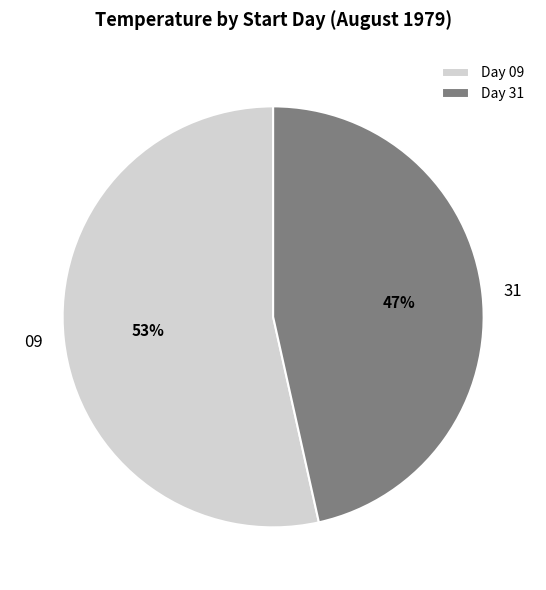

True or false: Day 31 accounts for 47% of the total.

True